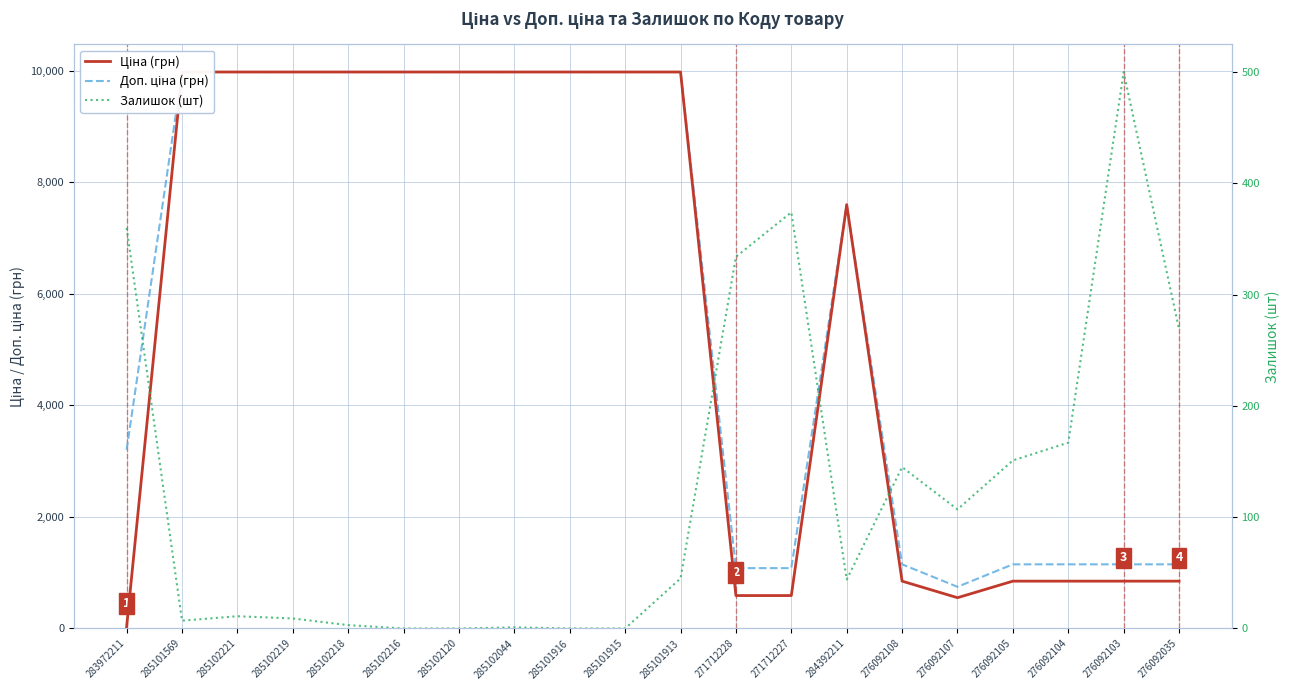

The value of Ціна (грн) at 276092108 is 848.4. True or false?

True